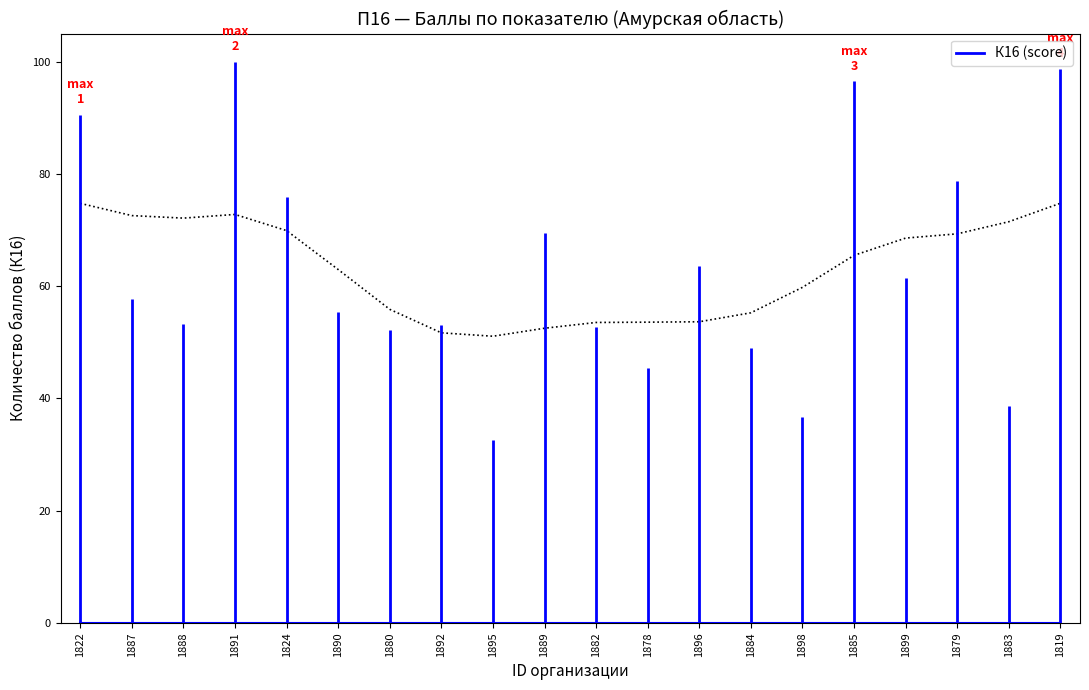

At which category does the data reach its first local peak?

3